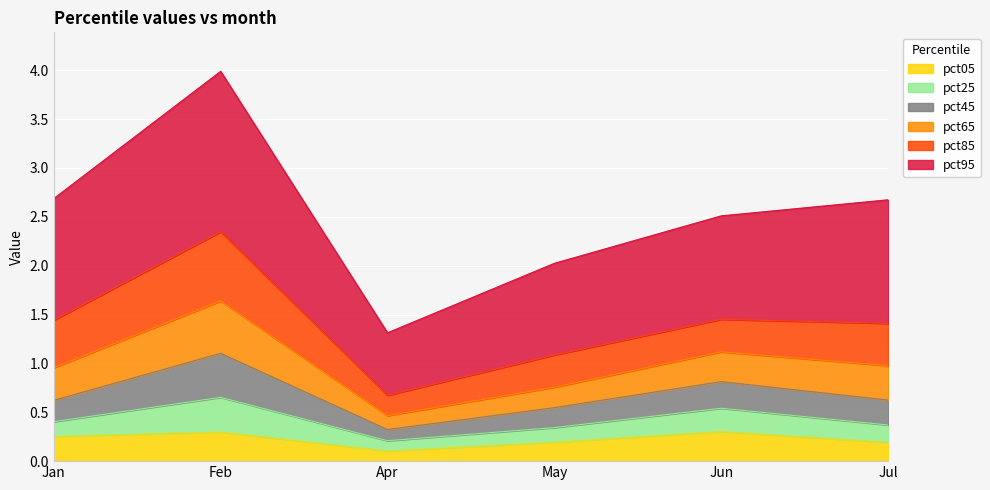

What is the greatest value displayed?

4.0